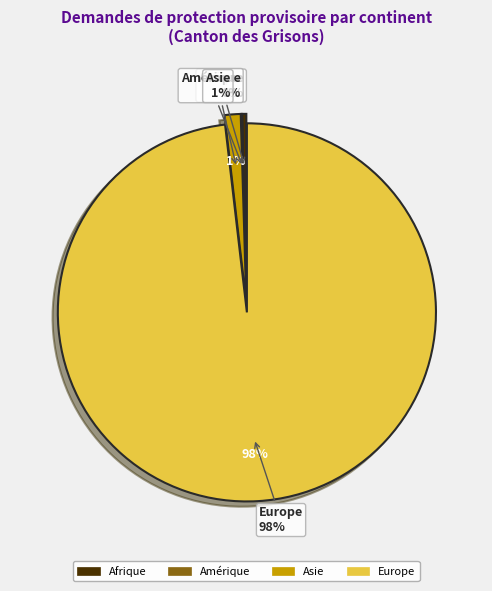

To the nearest percent, what is the difference between the largest and smallest slice percentages?

98%